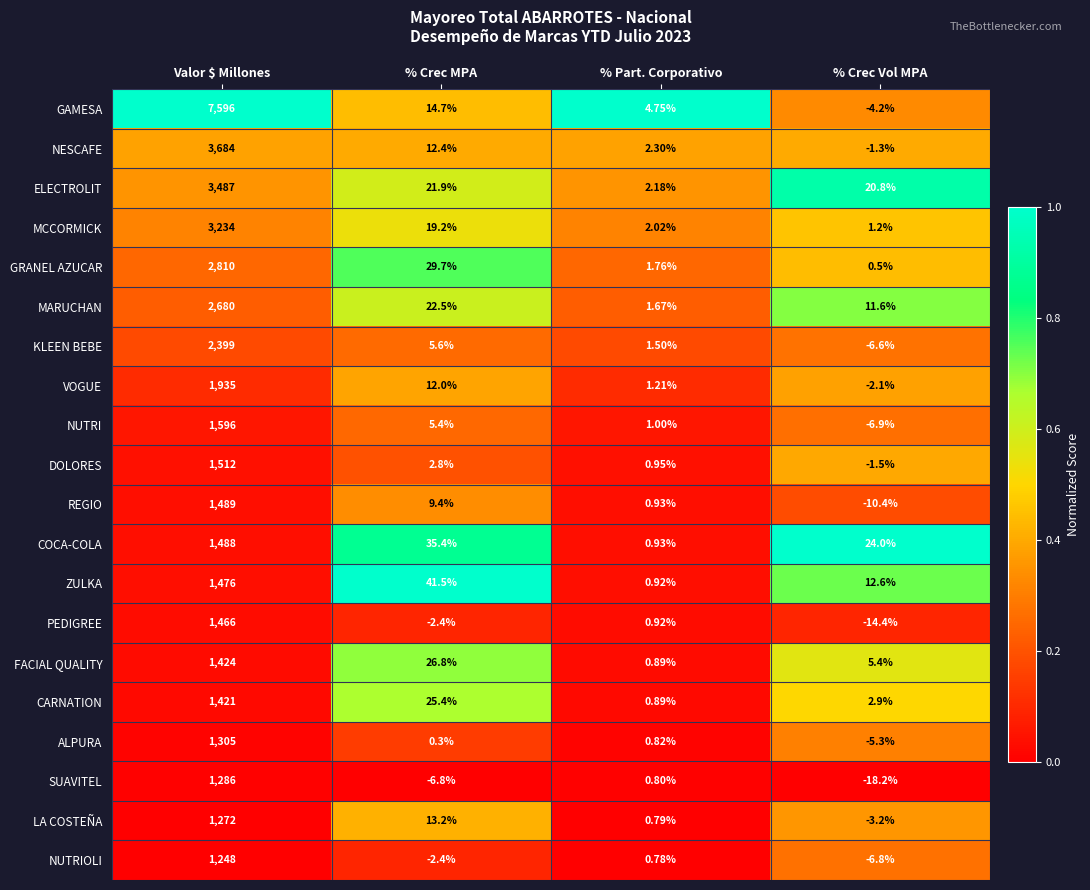

List the series in order of their peak value, highest first.

GAMESA, NESCAFE, ELECTROLIT, MCCORMICK, GRANEL AZUCAR, MARUCHAN, KLEEN BEBE, VOGUE, NUTRI, DOLORES, REGIO, COCA-COLA, ZULKA, PEDIGREE, FACIAL QUALITY, CARNATION, ALPURA, SUAVITEL, LA COSTEÑA, NUTRIOLI